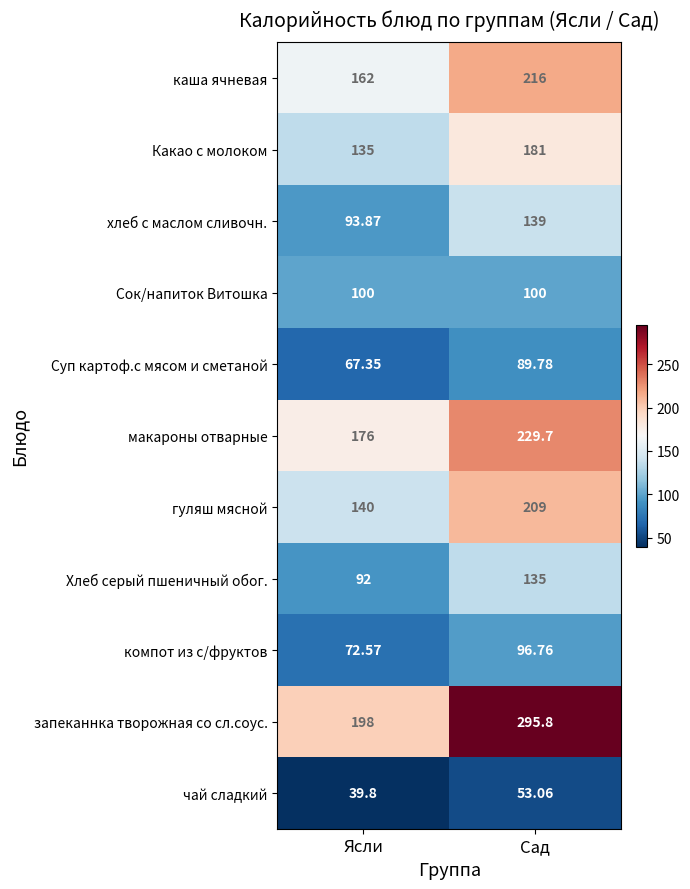

At which label does чай сладкий reach its minimum?

Ясли